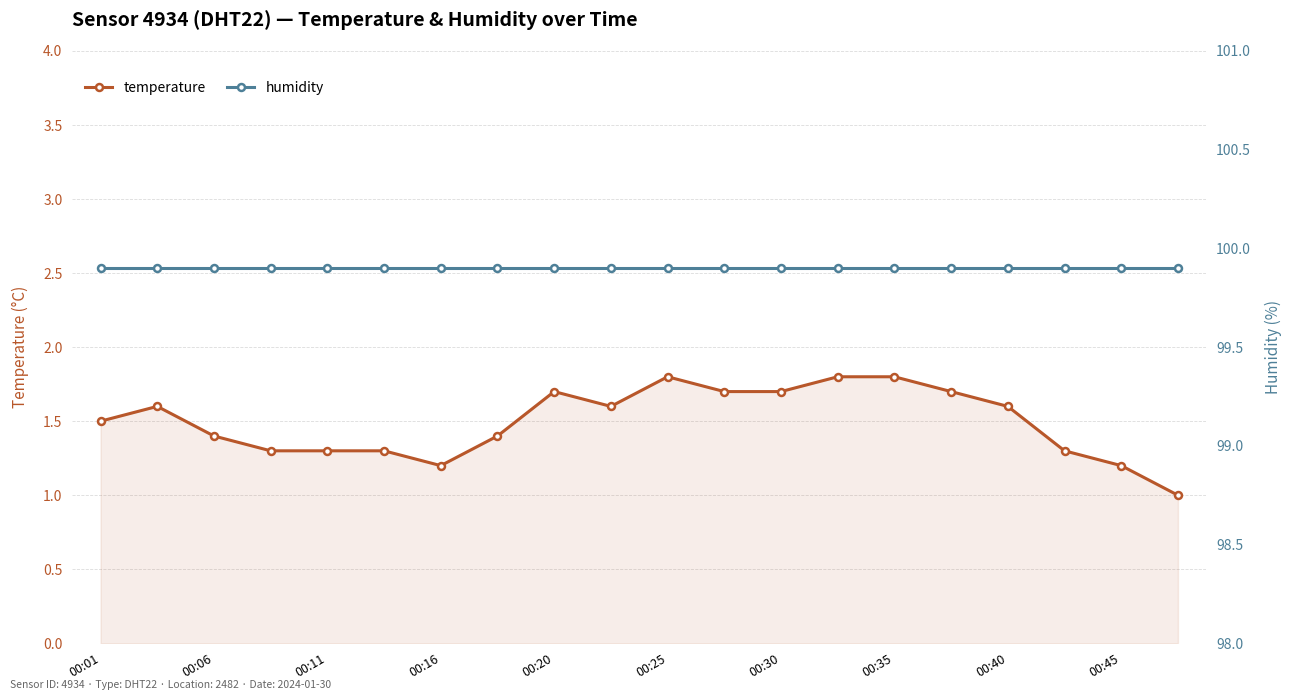

What is the sum of all humidity values?

1998.0